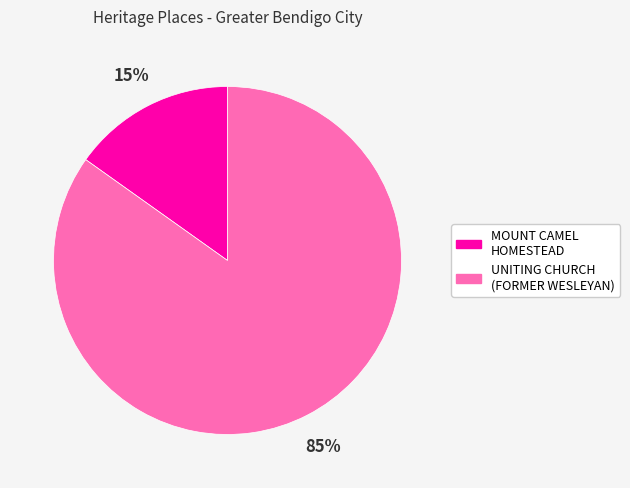

Does any single category account for the majority?

Yes